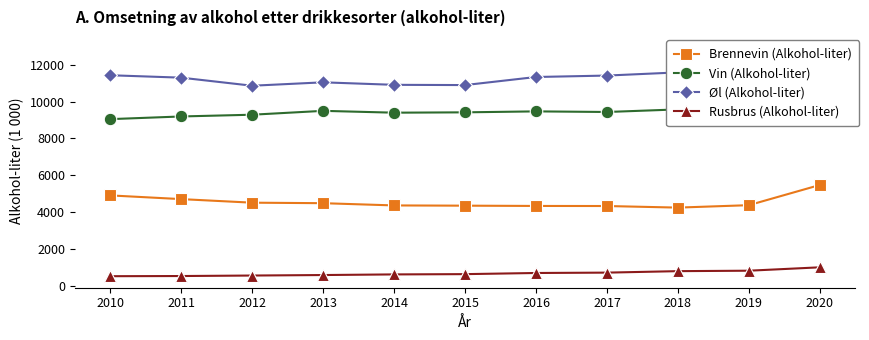

Rank the categories by Rusbrus (Alkohol-liter) value from lowest to highest.

2010, 2011, 2012, 2013, 2014, 2015, 2016, 2017, 2018, 2019, 2020